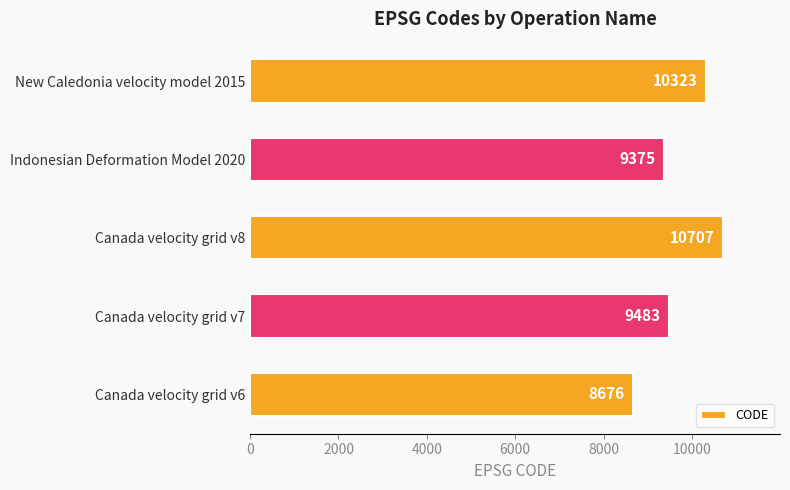

At which label is the value closest to 9691?

Canada velocity grid v7